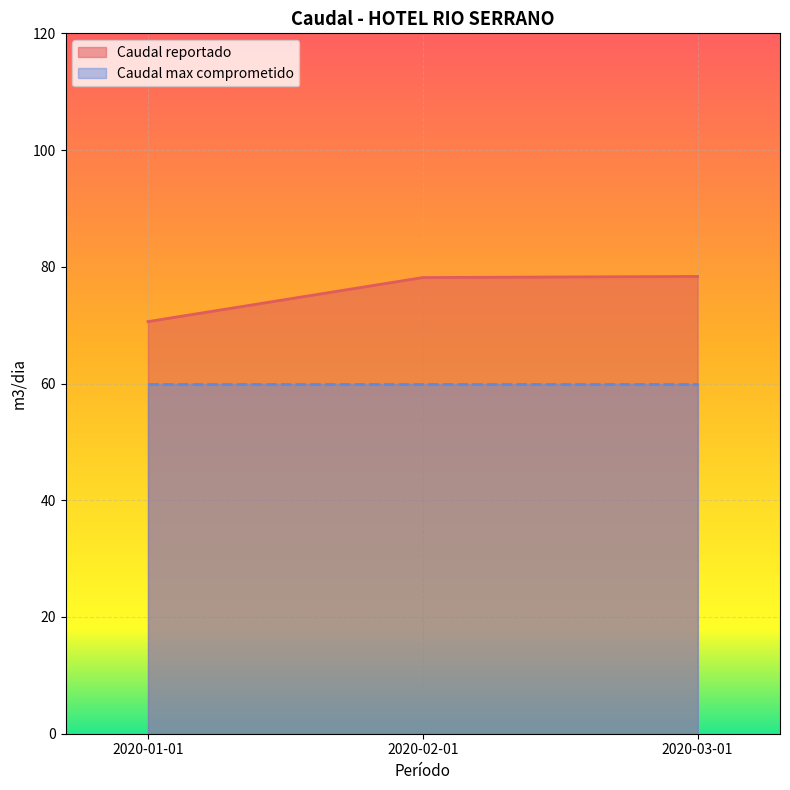

What is the value of the 3rd point from the left?

78.3